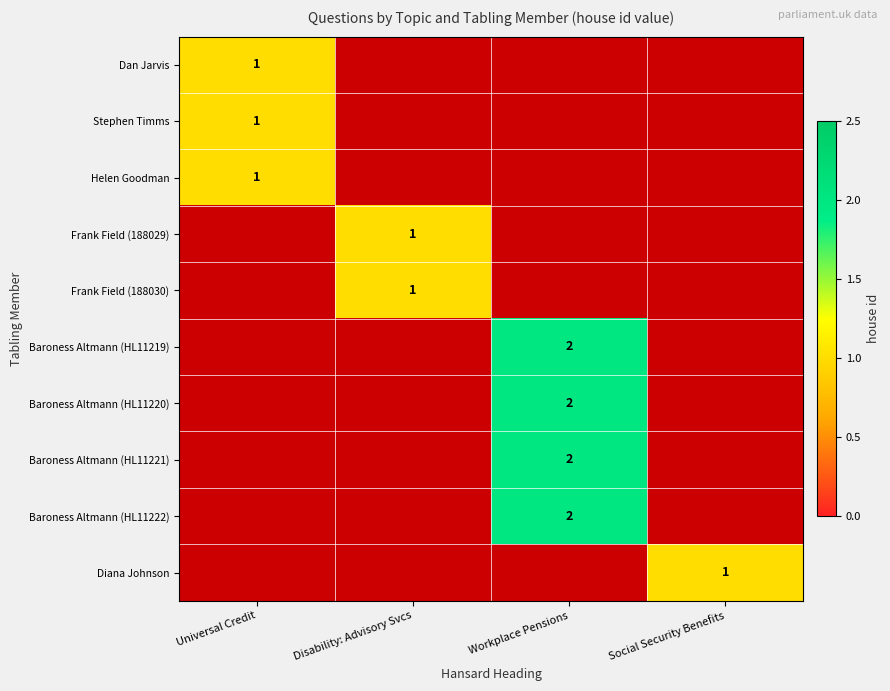

True or false: Diana Johnson has a value of 1 at Social Security Benefits.

True